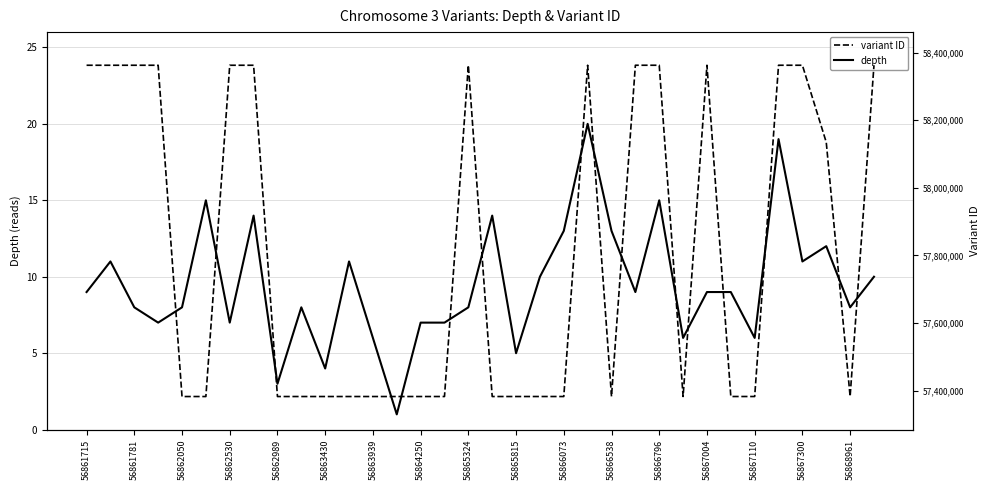

How many data points in depth are less than 9?

16